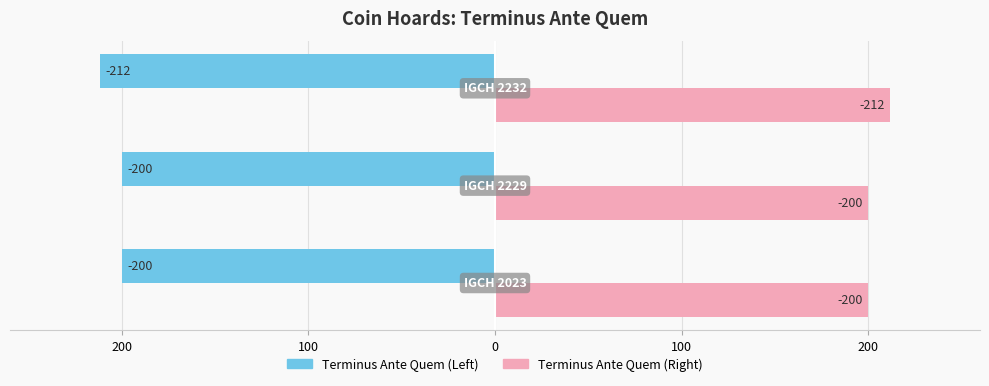

What are all the series names shown in the legend?

Terminus Ante Quem (Left), Terminus Ante Quem (Right)